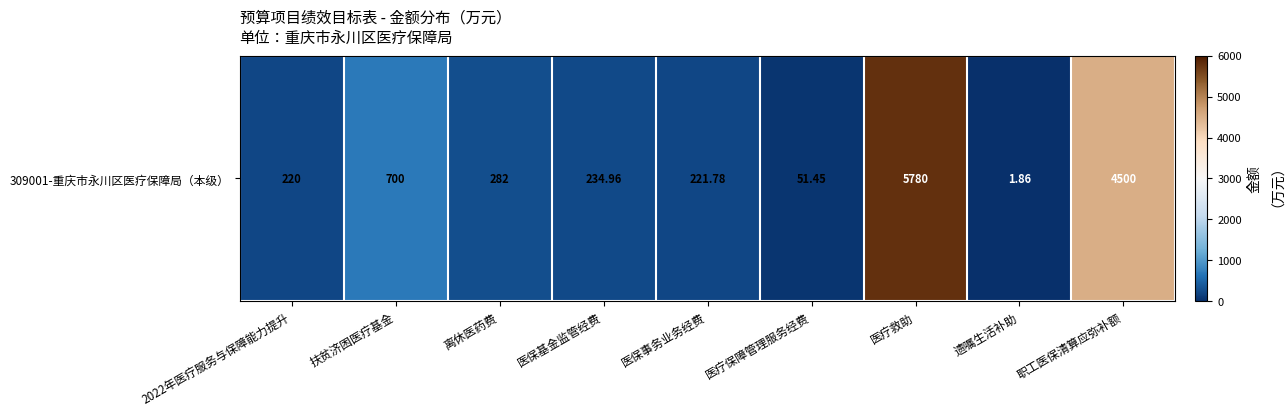

Approximately how many times larger is the value at 医保事务业务经费 compared to 2022年医疗服务与保障能力提升?

1.0